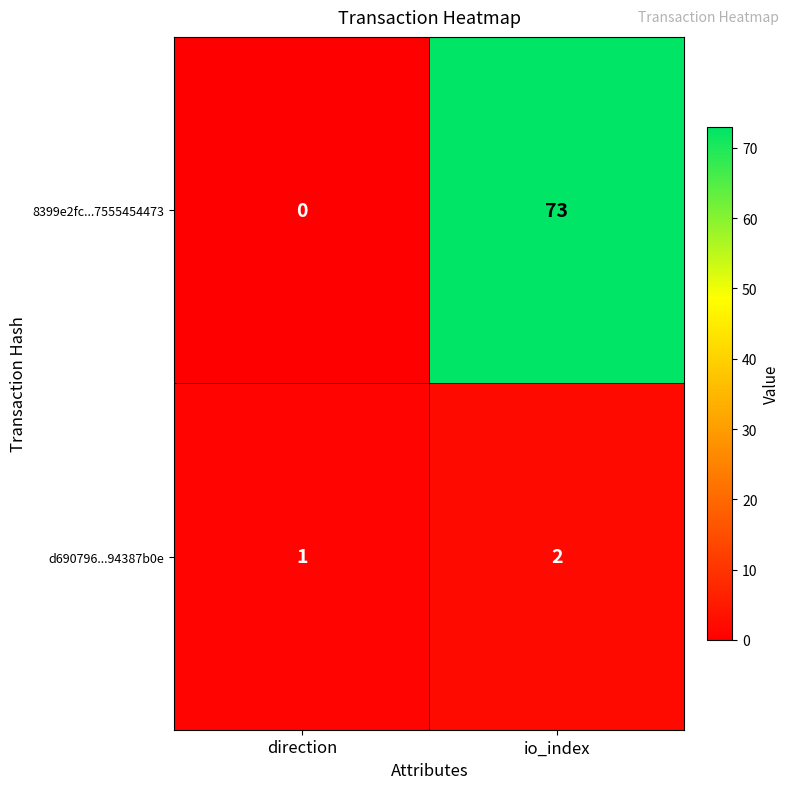

Is it true that 8399e2fc...7555454473 equals 0 at direction?

True